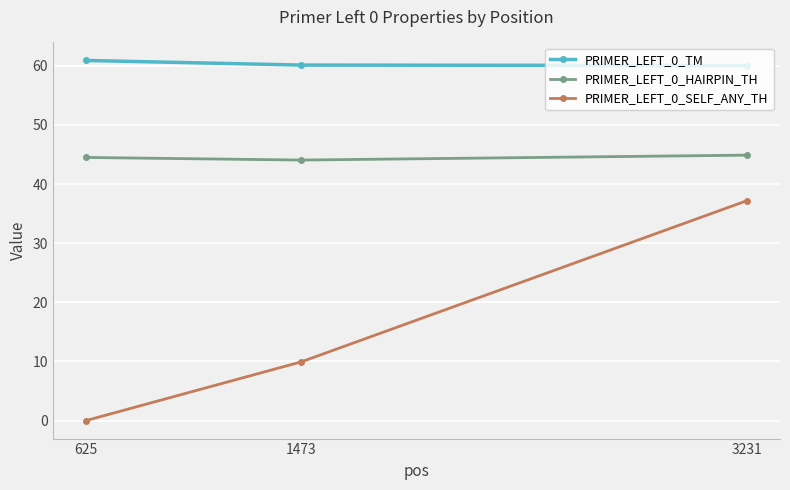

Is it true that PRIMER_LEFT_0_HAIRPIN_TH equals 44.5 at 625?

True